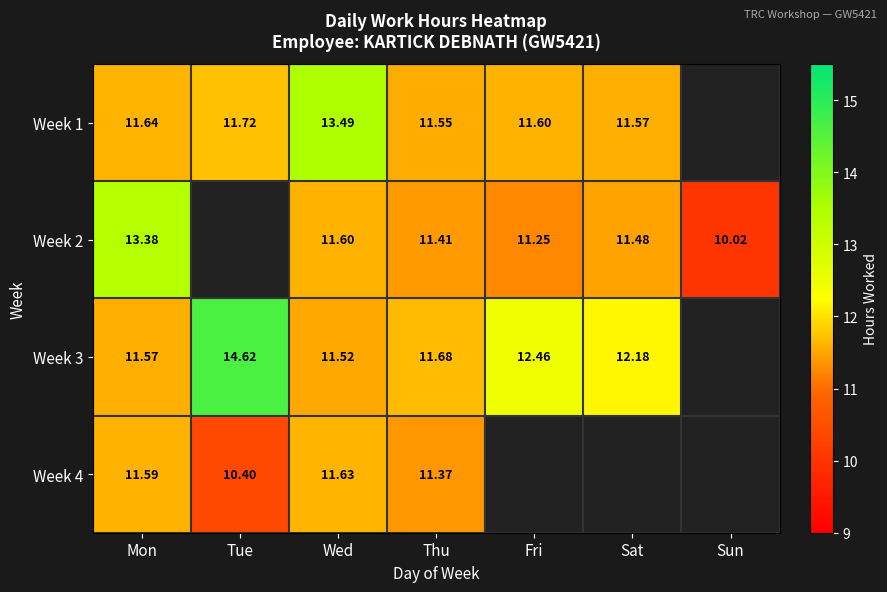

Rank the series at Thu from highest to lowest value.

Week 3, Week 1, Week 2, Week 4